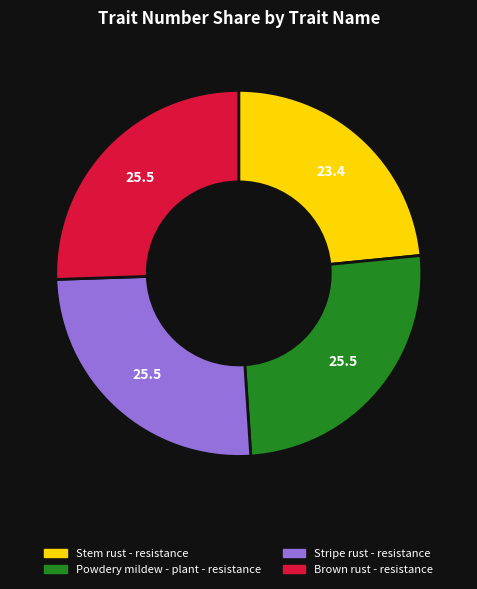

Is it true that Brown rust - resistance is 26% of the pie?

True